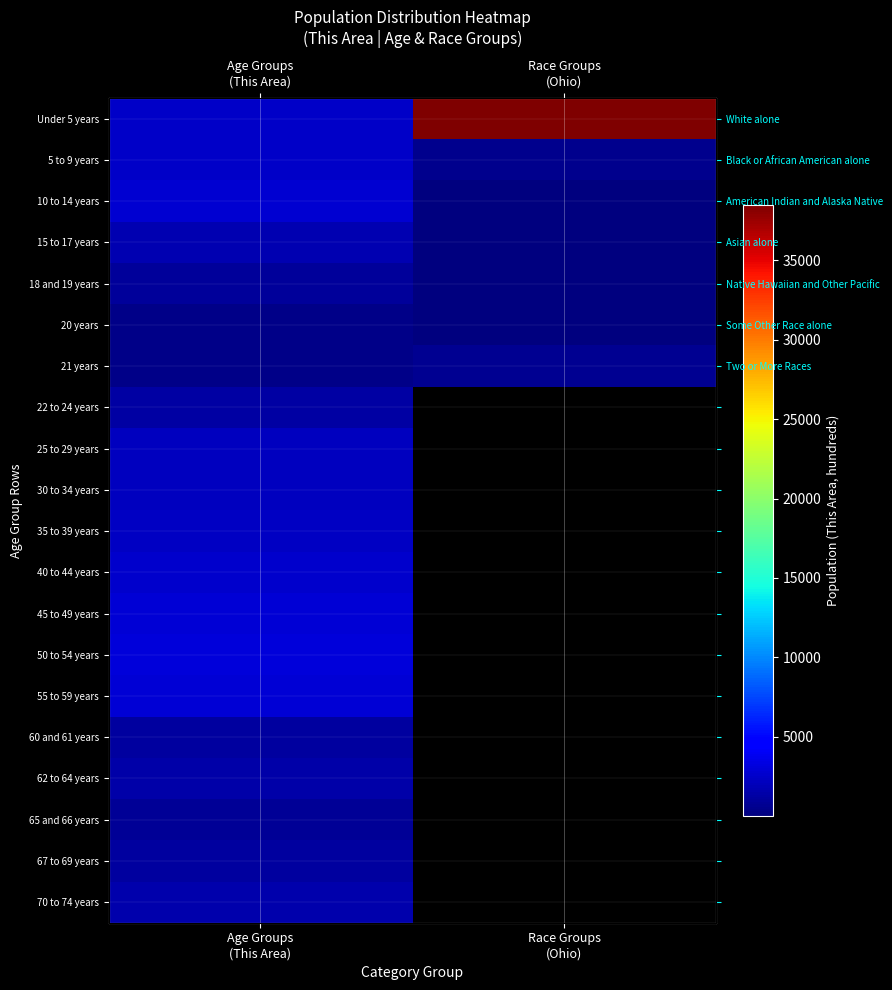

The value of 35 to 39 years at Age Groups (This Area) is 2400.0. True or false?

True